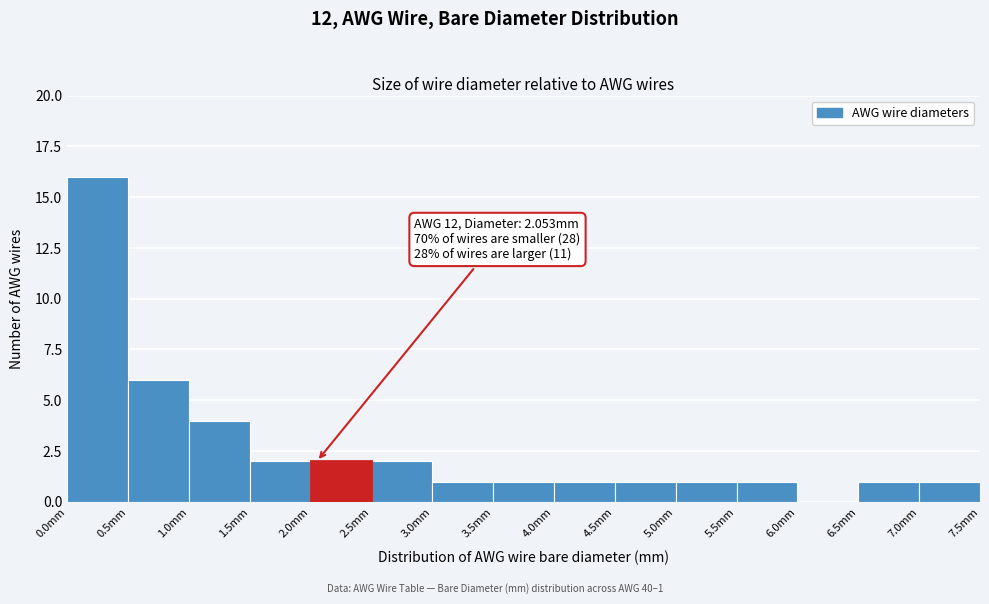

Which range on the x-axis has the tallest bar?

0.0 to 0.5